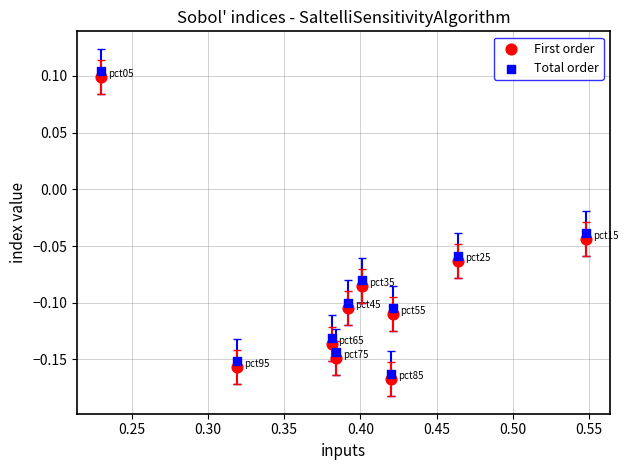

What is the X range (max minus min) for the scatter plot?

0.3